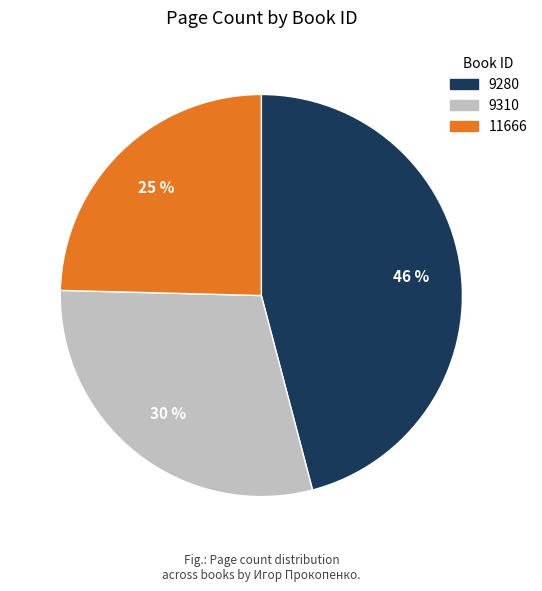

To the nearest percent, what percentage of the pie is 9280?

46%